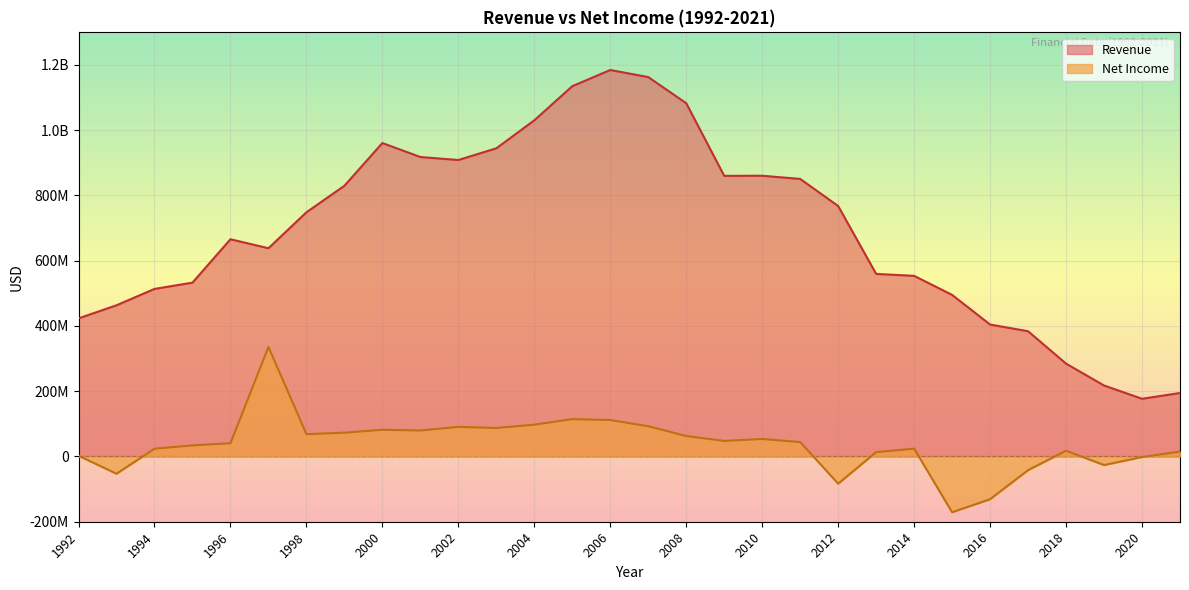

True or false: Net Income has a value of -41860000 at 2017.

True